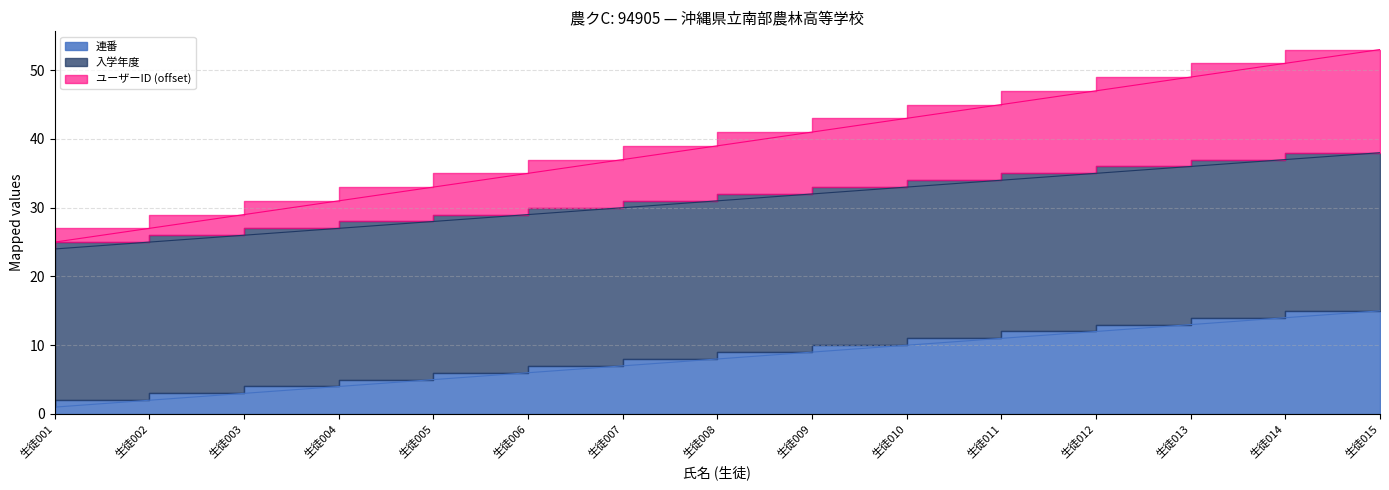

Is it true that 連番 equals 24 at 生徒001?

True